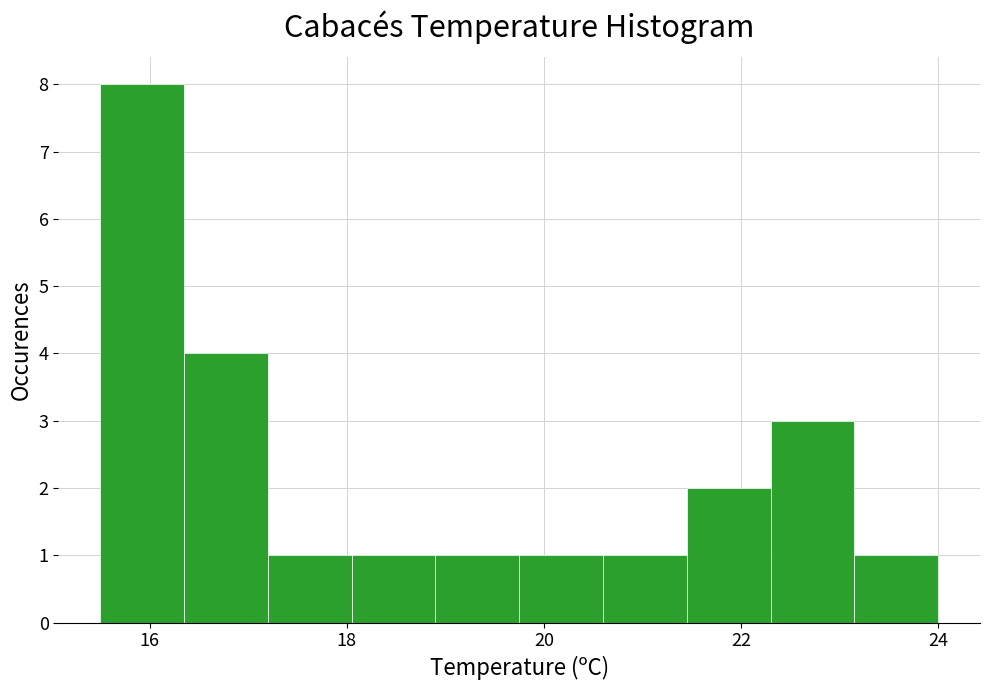

Reading left to right, list every bar in this chart as the range it spans on the x-axis followed by its height. Neither the bar edges nor the heights are printed on the chart, so give them approximately, as read against the axes.

15.50 to 16.35: 8
16.35 to 17.20: 4
17.20 to 18.05: 1
18.05 to 18.90: 1
18.90 to 19.75: 1
19.75 to 20.60: 1
20.60 to 21.45: 1
21.45 to 22.30: 2
22.30 to 23.15: 3
23.15 to 24.00: 1